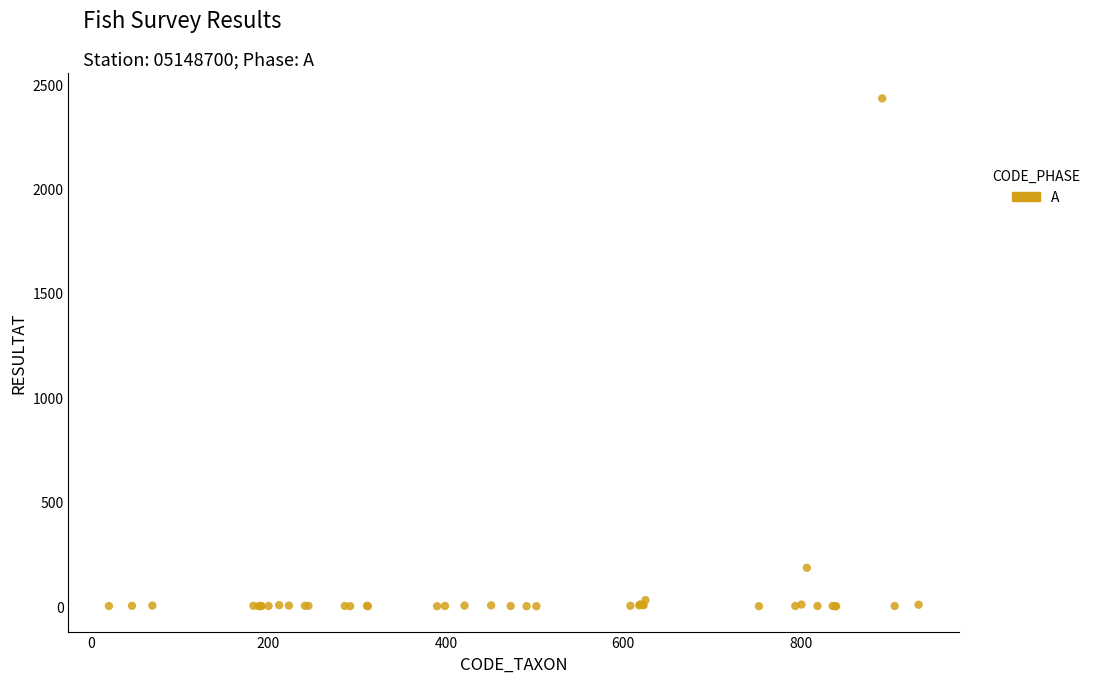

What Y value in the scatter plot is closest to 1216?

184